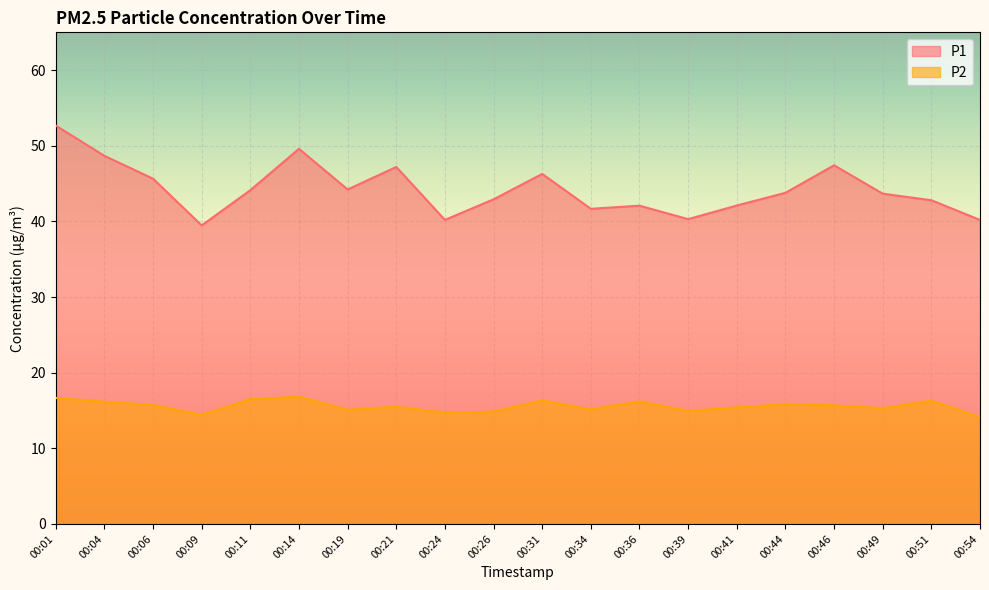

What is the minimum value shown in the chart?

14.1